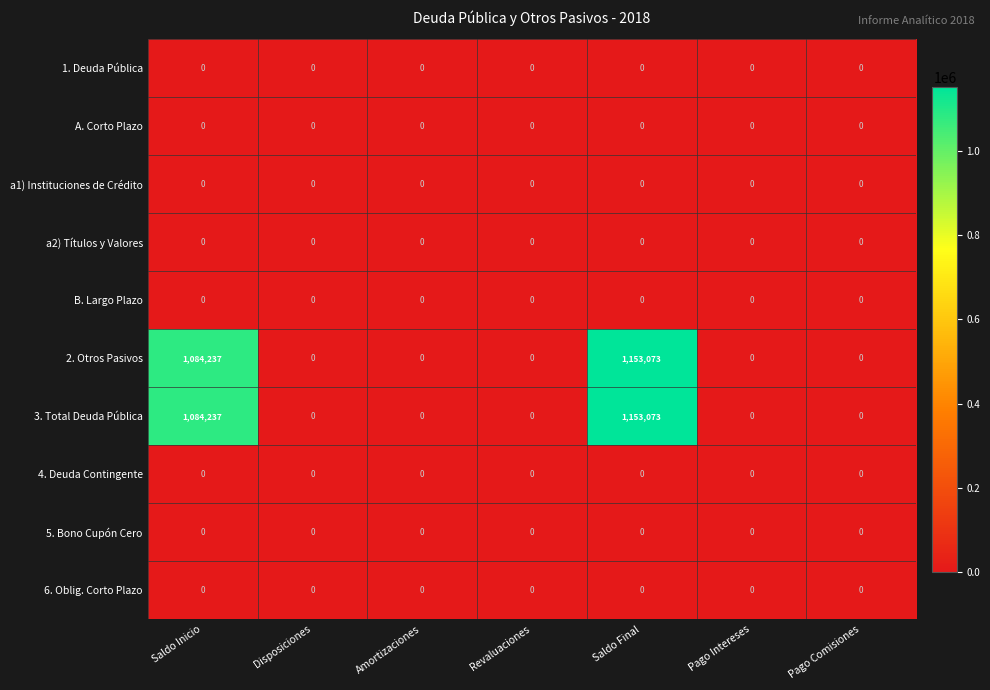

The value of 3. Total Deuda Pública at Amortizaciones is 559418. True or false?

False